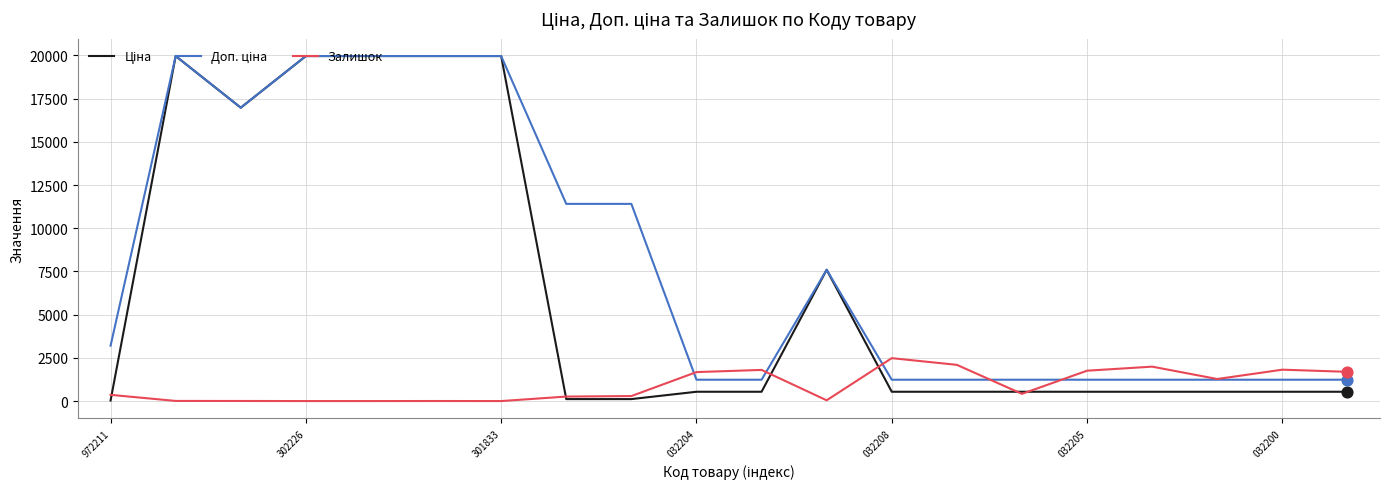

Which series has the largest total across all categories?

Доп. ціна